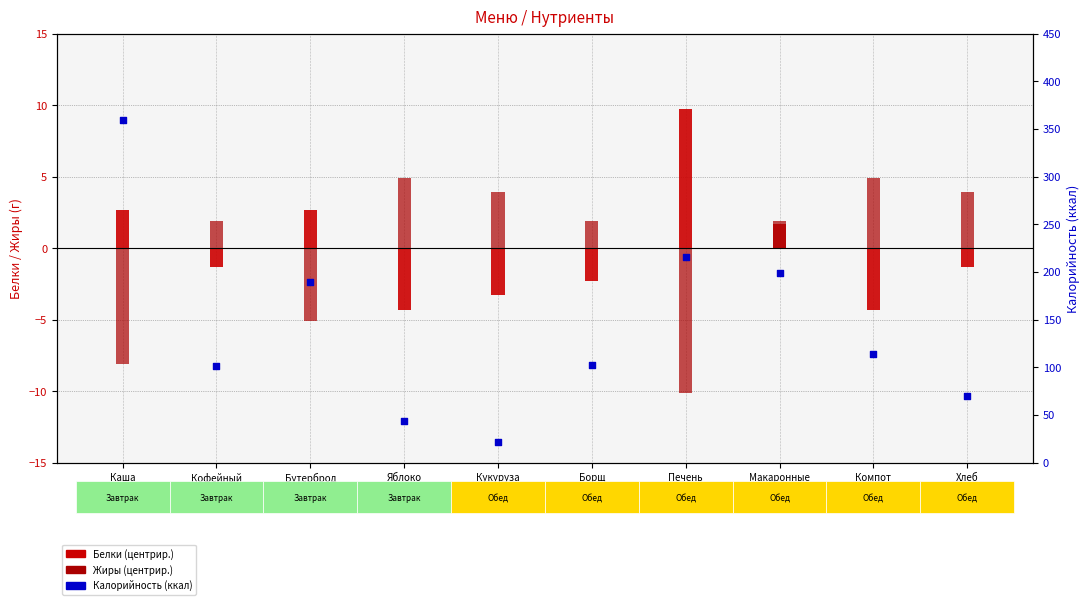

Is the value of Калорийность at Каша
гречневая greater than the value of Жиры (центр.) at Яблоко
1 шт?

Yes